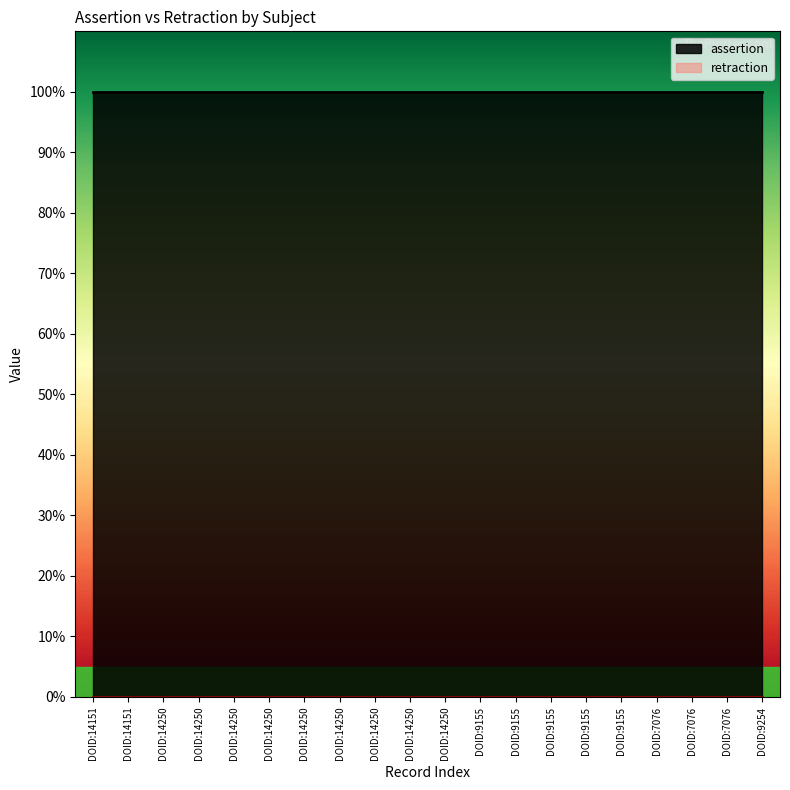

What is the sum of the assertion values at DOID:14250 and DOID:14250?

2